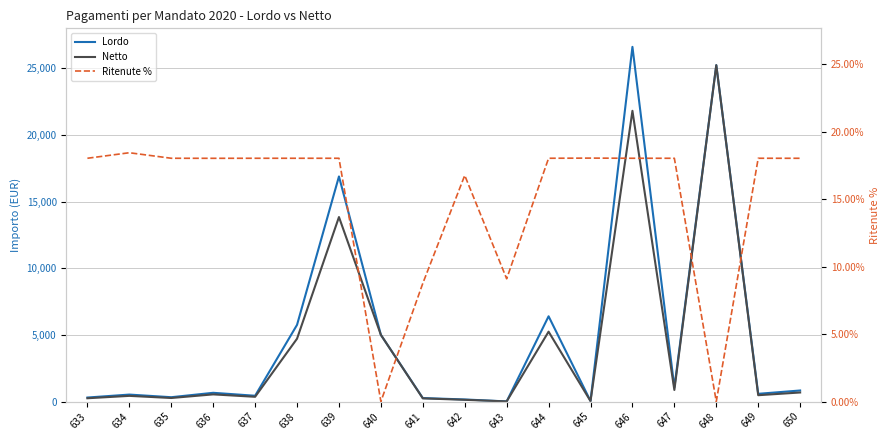

How many values in the Netto series are below 537?

9